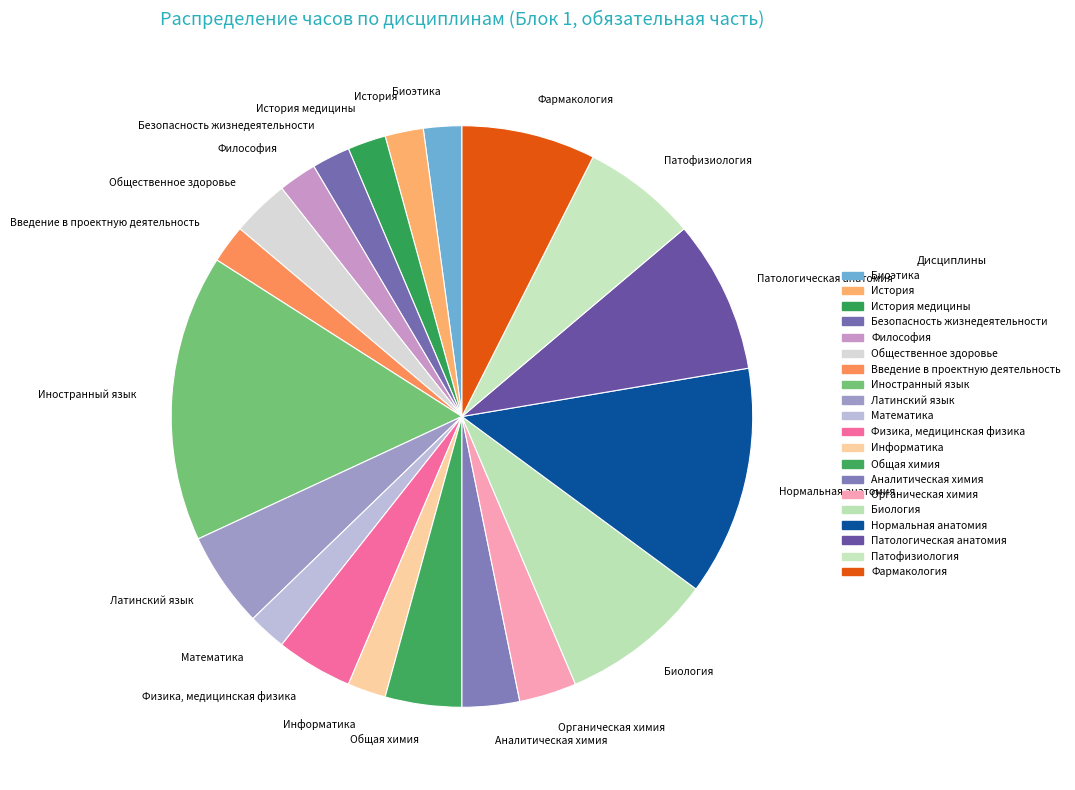

Do Философия and История медицины together represent more than half of the pie?

No